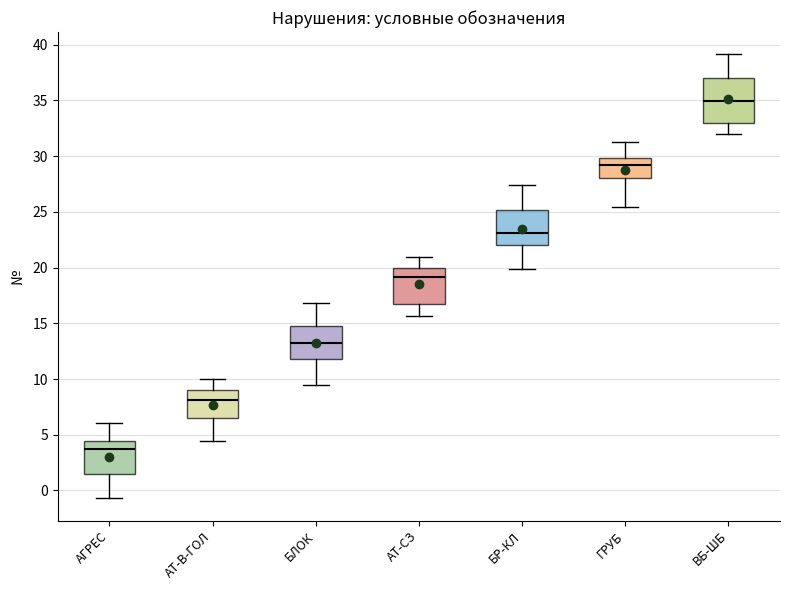

Reading left to right, read every box against the y-axis: the position of its median line, the range the box covers, and the ends of its whiskers. The values are not printed on the chart, so give them approximately, as read against the axis.

АГРЕС: median 3.5, box 1.5 to 4.5, whiskers -0.5 to 6.0
АТ-В-ГОЛ: median 8.0, box 6.5 to 9.0, whiskers 4.5 to 10.0
БЛОК: median 13.0, box 12.0 to 14.5, whiskers 9.5 to 17.0
АТ-СЗ: median 19.0, box 17.0 to 20.0, whiskers 15.5 to 21.0
БР-КЛ: median 23.0, box 22.0 to 25.0, whiskers 20.0 to 27.5
ГРУБ: median 29.0, box 28.0 to 30.0, whiskers 25.5 to 31.5
ВБ-ШБ: median 35.0, box 33.0 to 37.0, whiskers 32.0 to 39.0